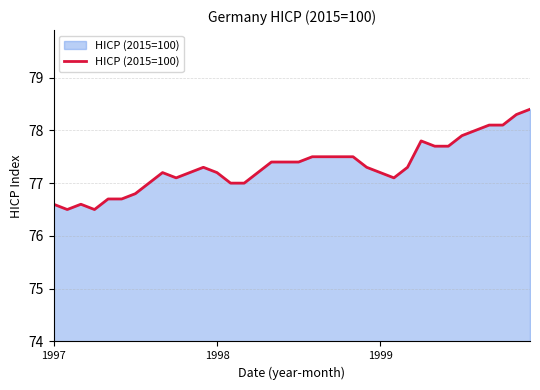

What is the maximum value shown in the chart?

78.4